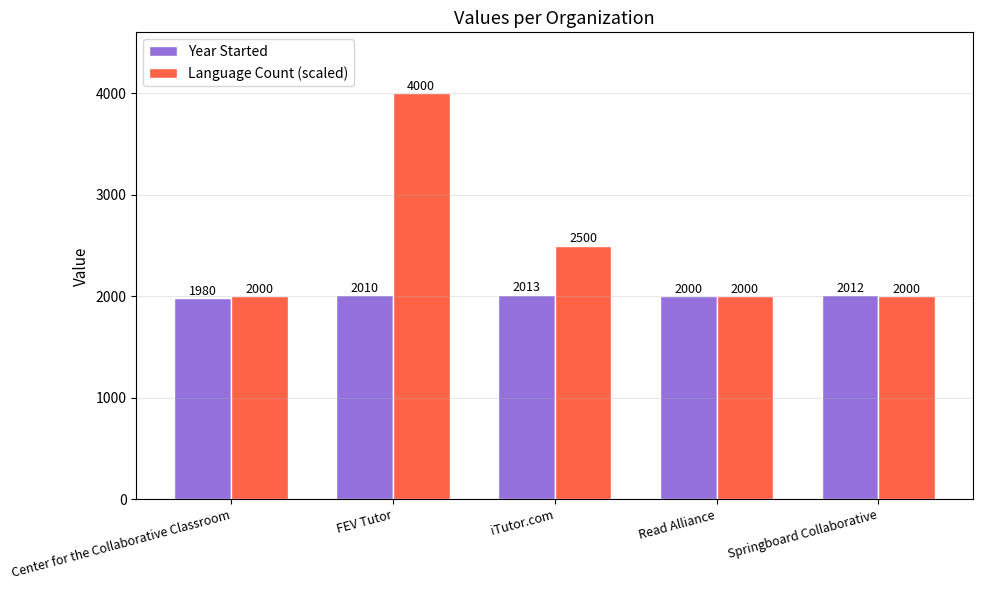

The Language Count (scaled) series shows 3582 at Center for the Collaborative Classroom. True or false?

False